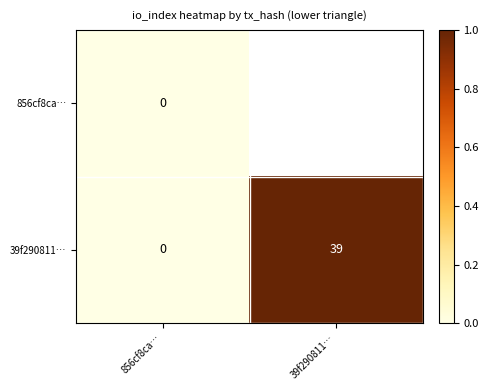

List the labels in order of 39f290811… value, smallest first.

856cf8ca…, 39f290811…